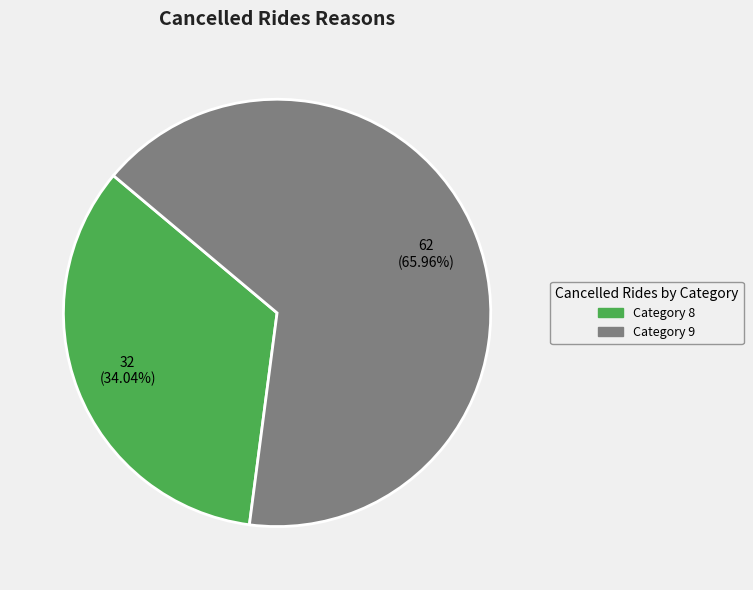

Is there a majority slice in this chart?

Yes